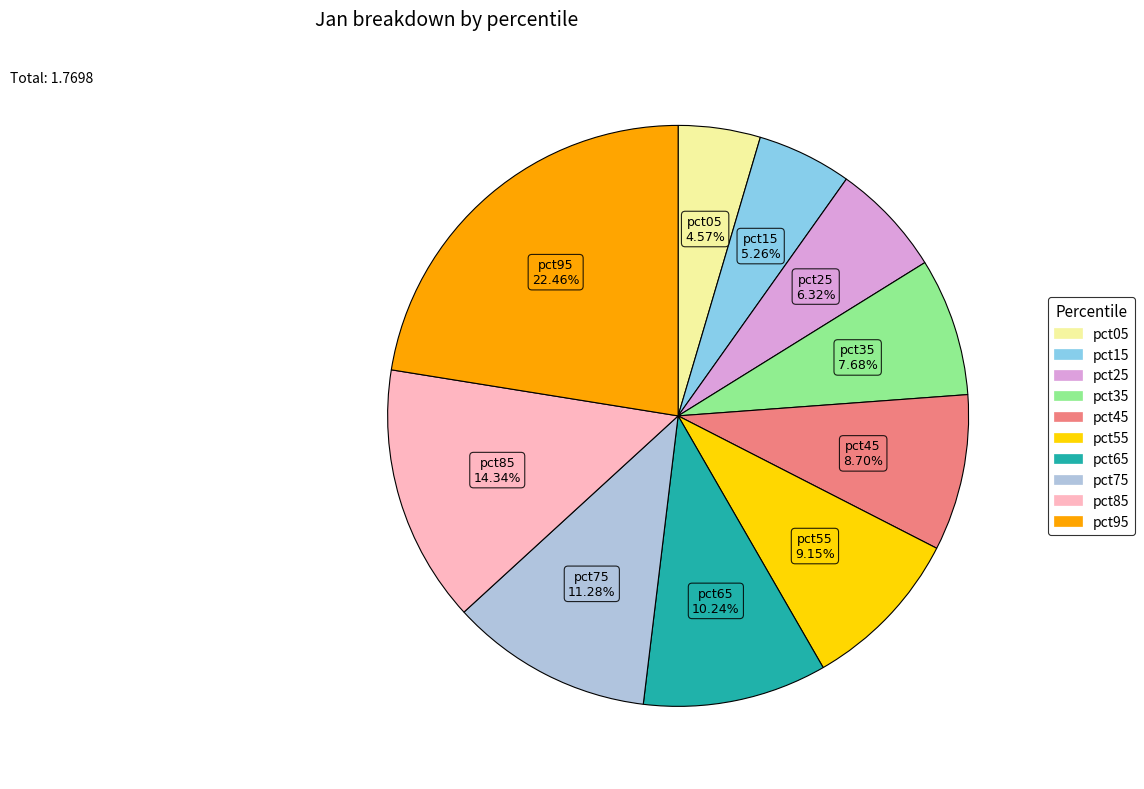

Do pct15 and pct75 together represent more than half of the pie?

No